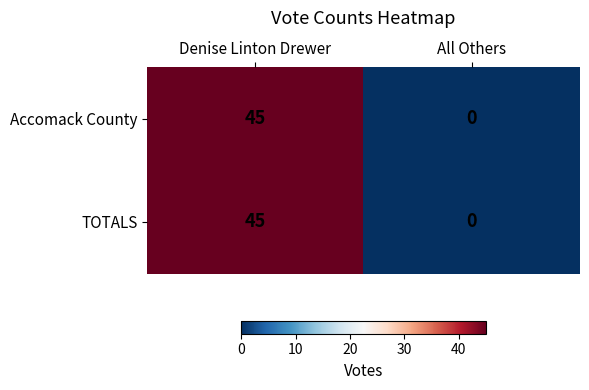

At which category is the sum across all series the highest?

Denise Linton Drewer